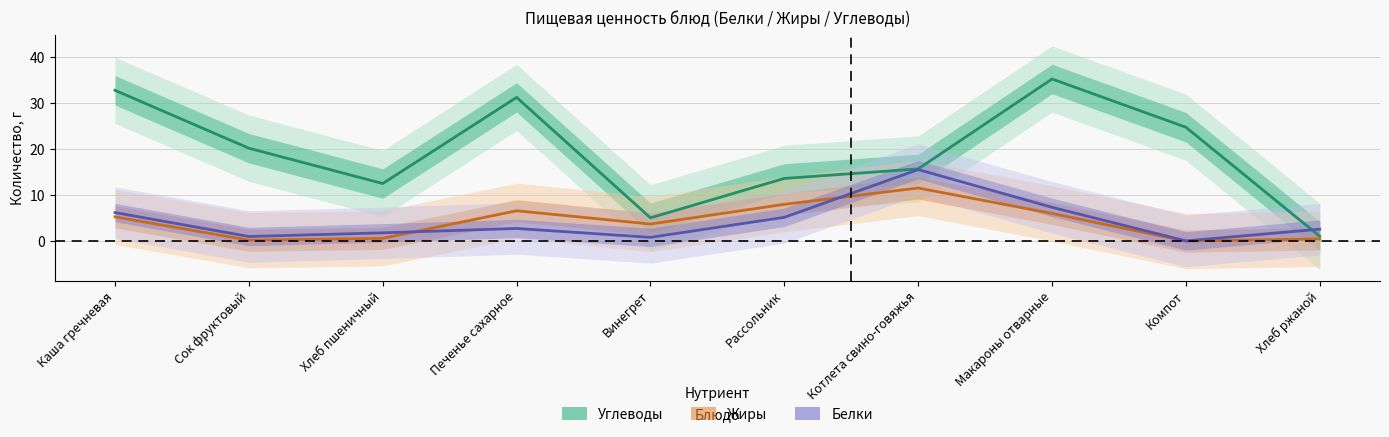

What is the label of the 7th point from the left?

Котлета свино-говяжья